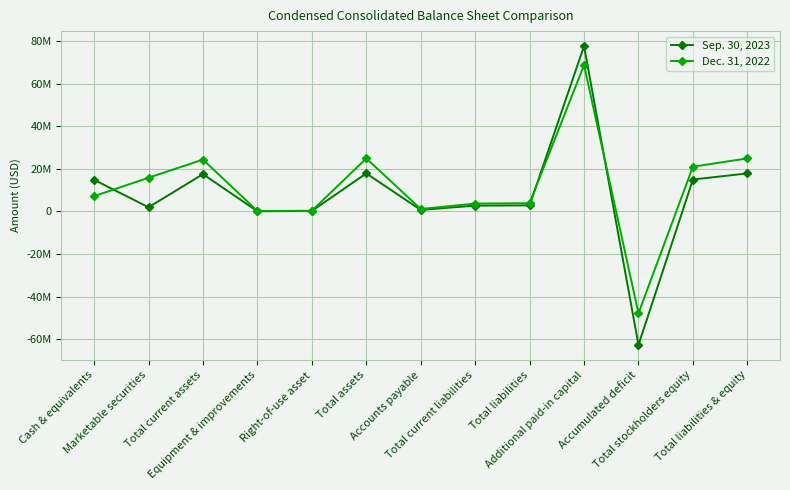

True or false: Dec. 31, 2022 and Sep. 30, 2023 cross at least once.

True